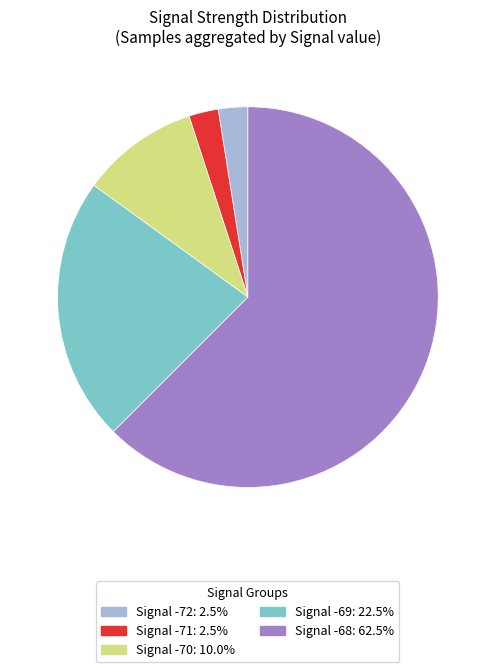

Does any single category account for the majority?

Yes